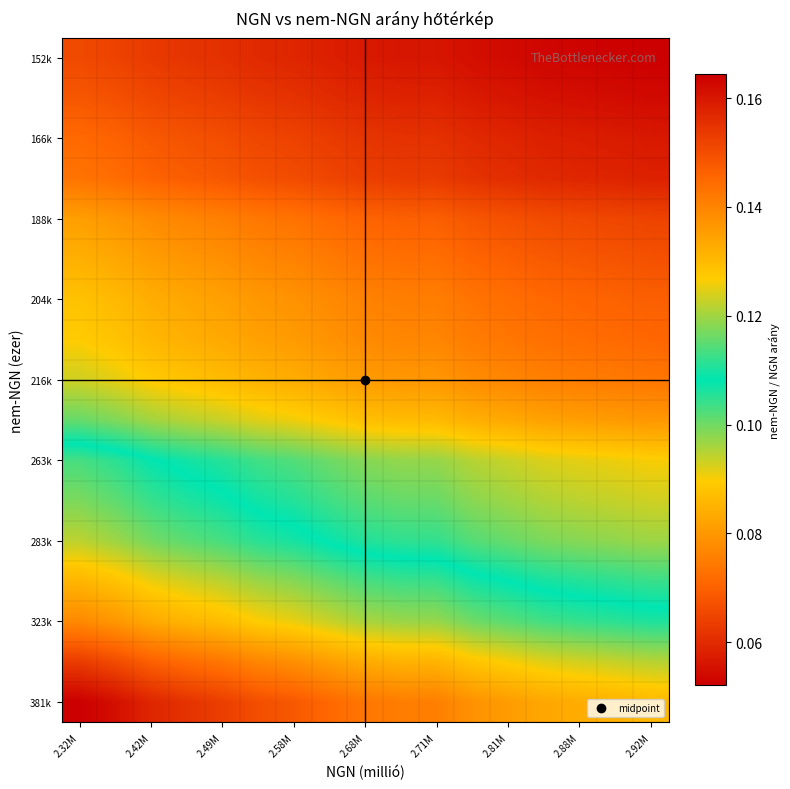

What is the smallest value displayed?

0.1